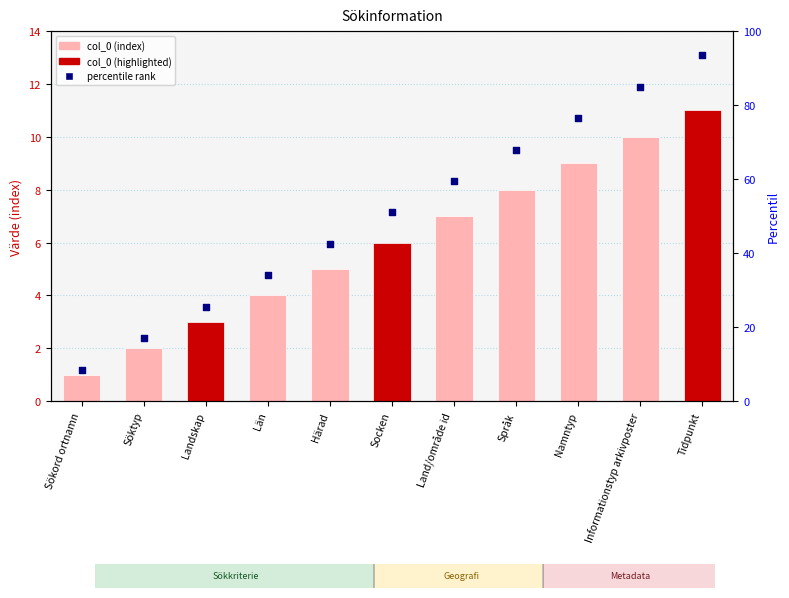

Which series has the largest total across all categories?

percentile rank